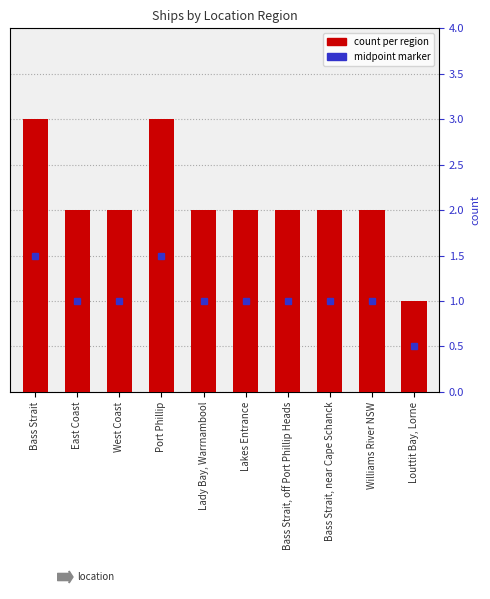

What is the label of the 10th bar from the right?

Bass Strait